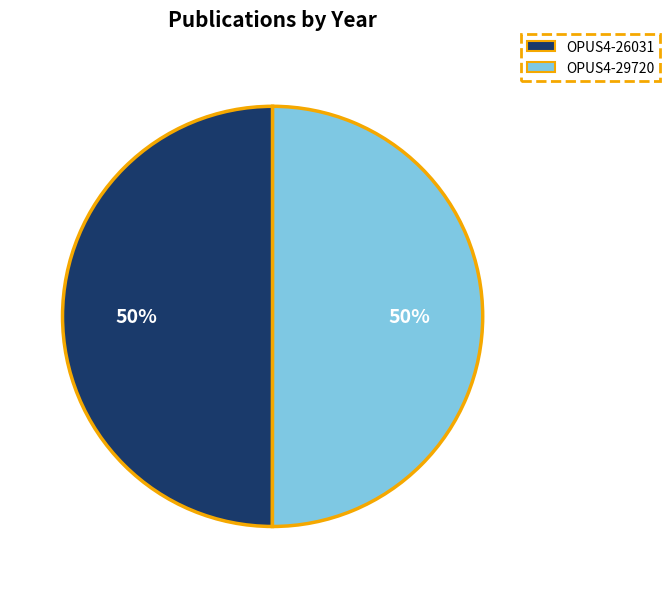

How many segments does this pie chart have?

2